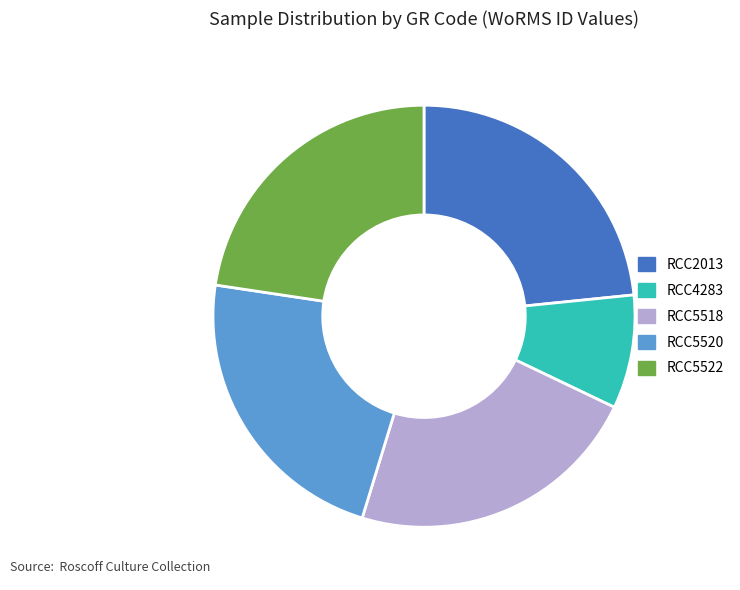

The RCC5518 slice represents 15% of the pie. True or false?

False